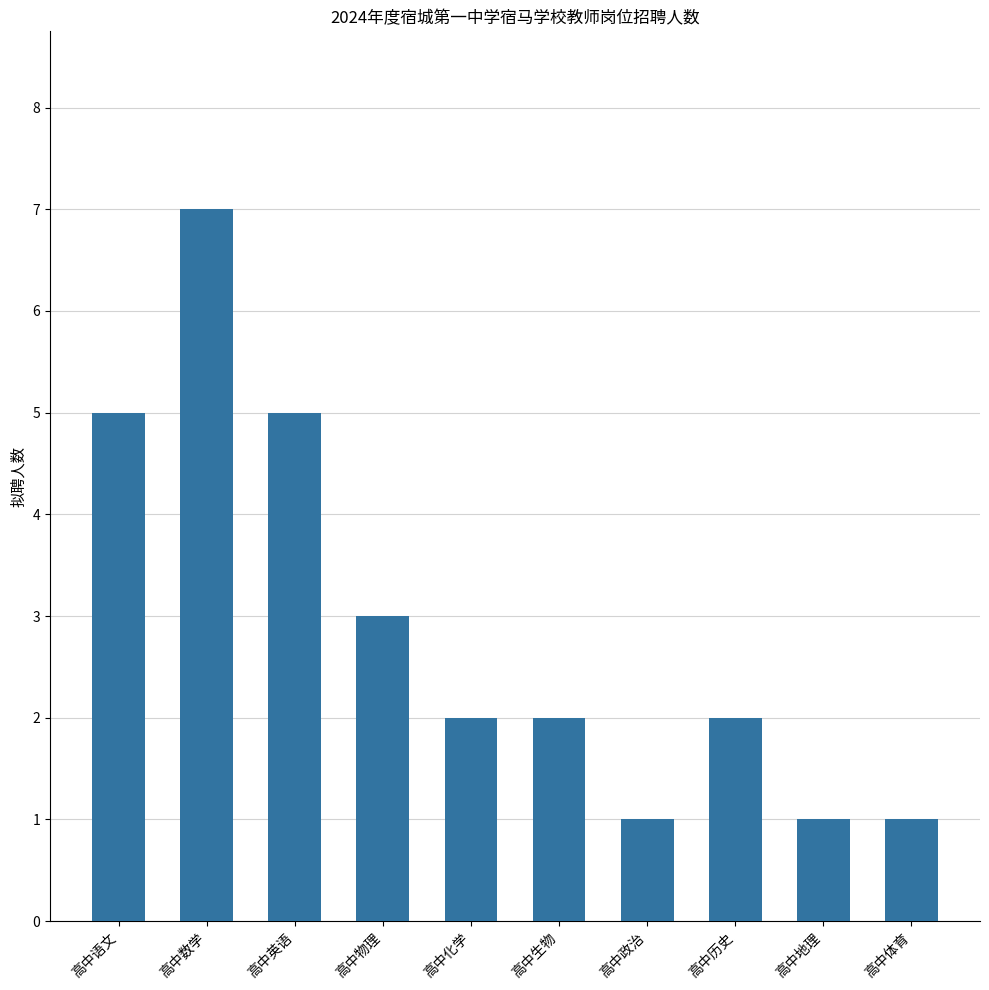

What position from the left is 高中数学?

2